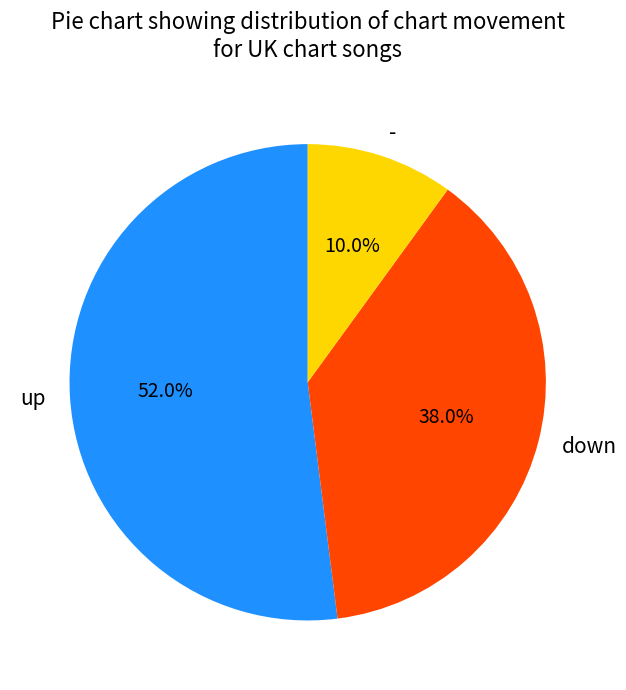

To the nearest percent, what percentage of the pie is up?

52%